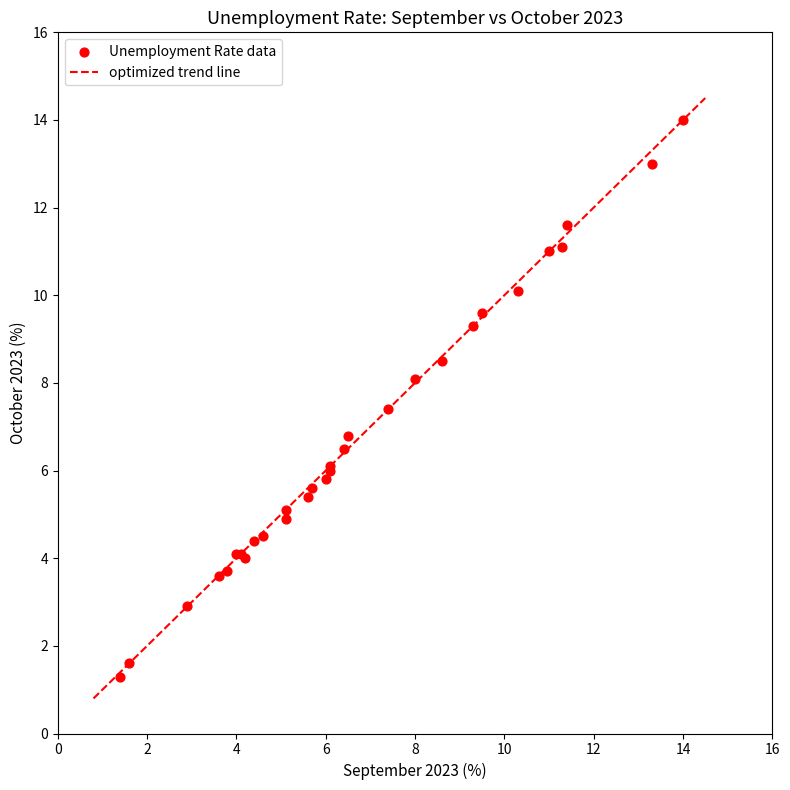

What Y value in the scatter plot is closest to 7?

6.8